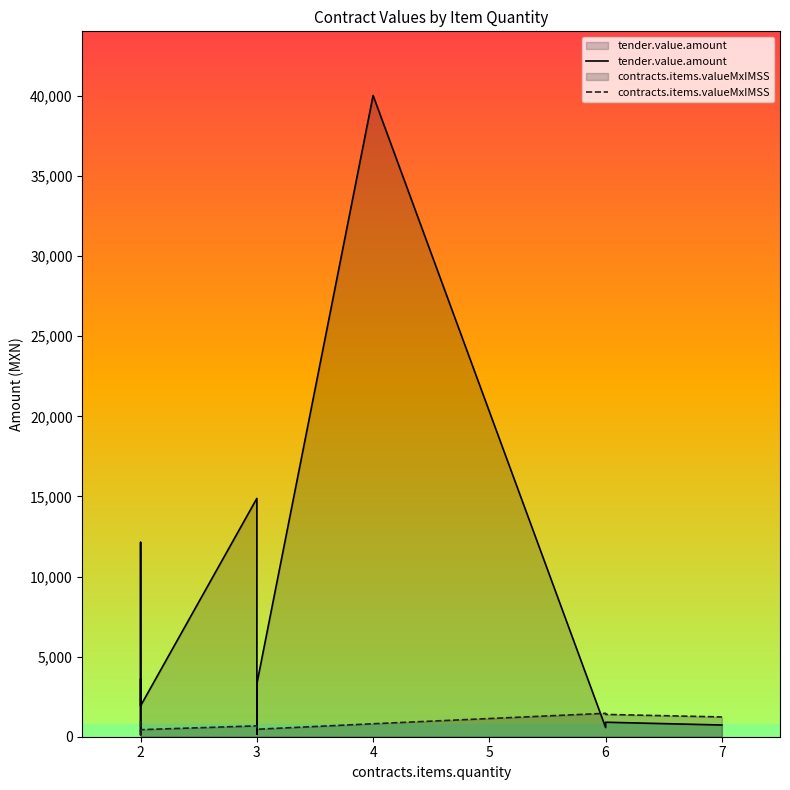

Between 5 and 7, which is larger?

5